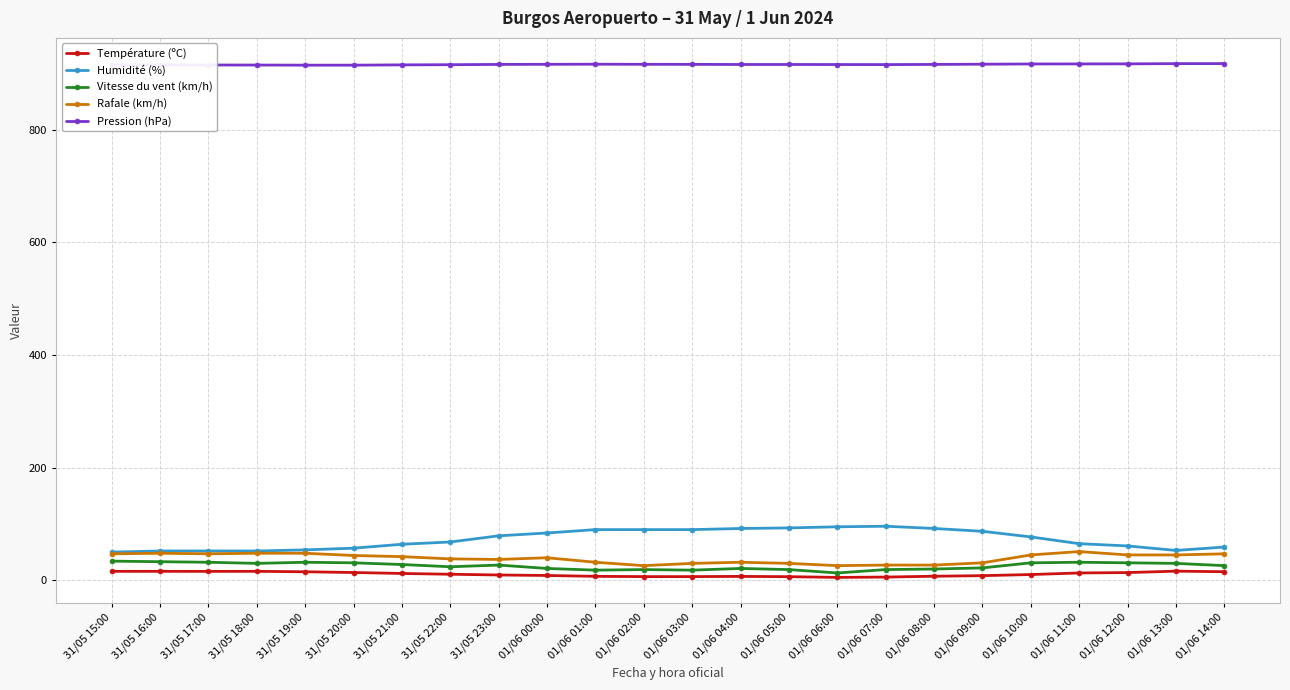

What is the label of the 11th point from the right?

01/06 04:00